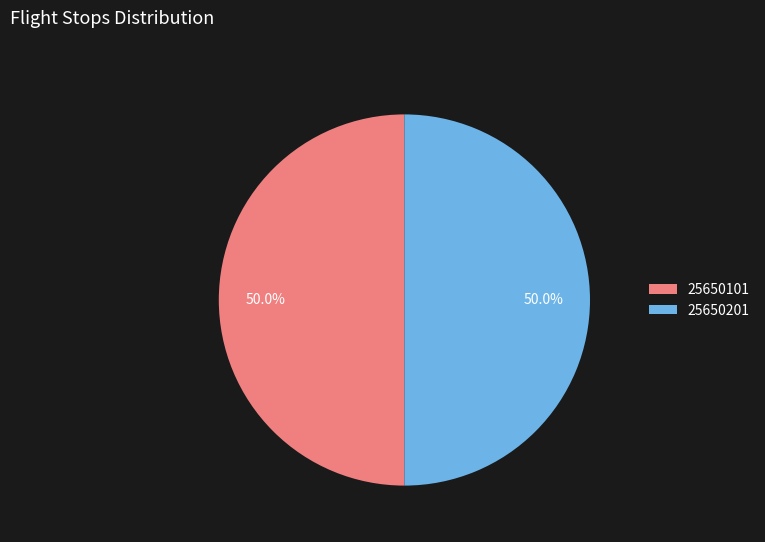

How much of the chart is everything except 25650101?

50.0%